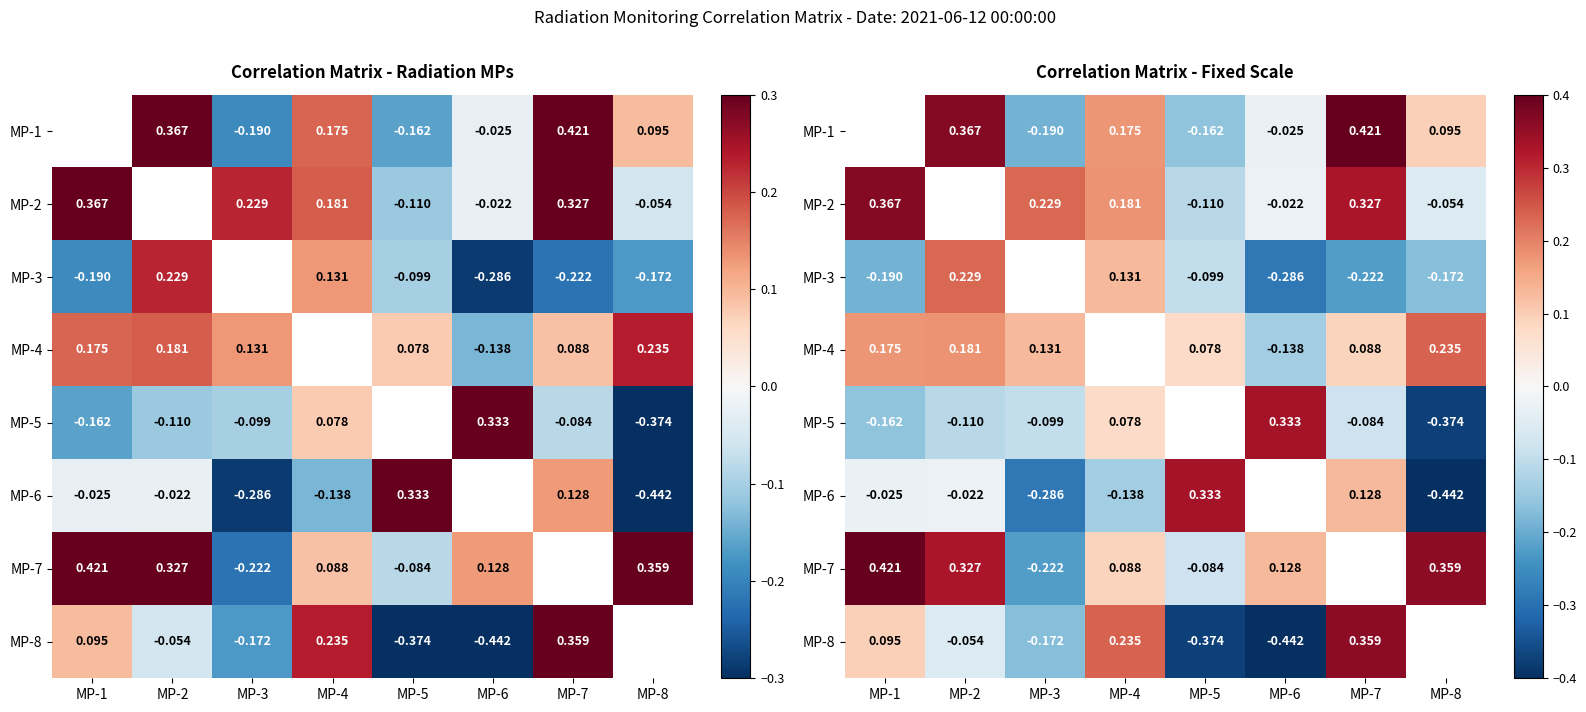

How many data points in MP-7 are less than 0?

2